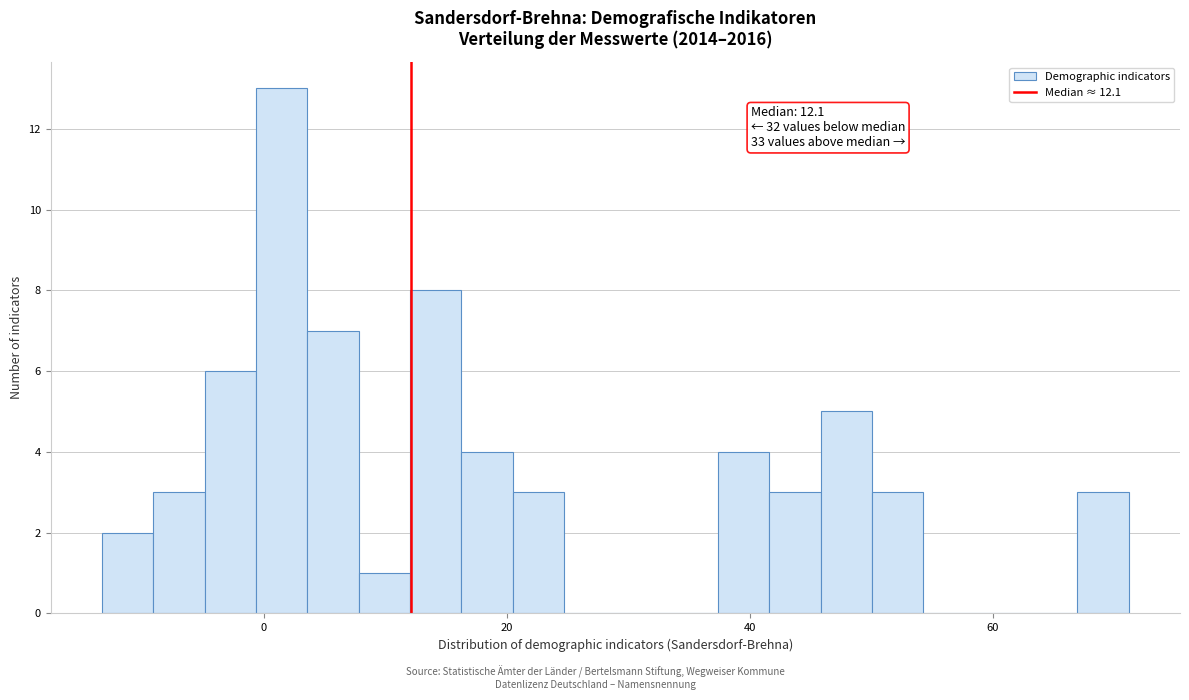

Read against the x-axis, roughly where is the centre of the tallest bar?

2